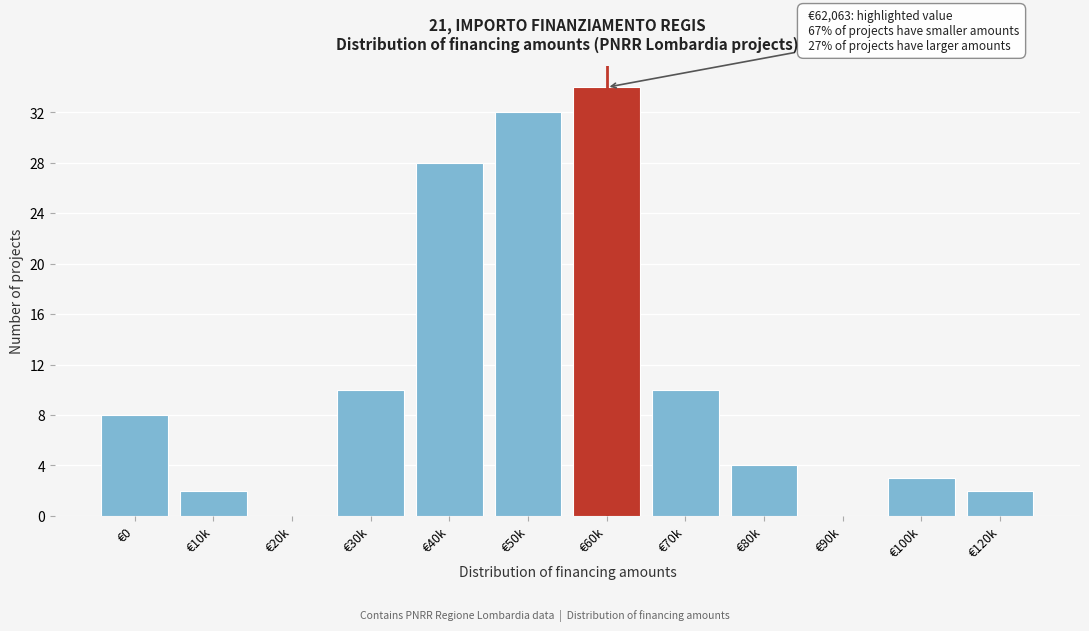

Reading left to right, list all the values displayed in this chart.

€0=8	€10k=2	€20k=0	€30k=10	€40k=28	€50k=32	€60k=34	€70k=10	€80k=4	€90k=0	€100k=3	€120k=2